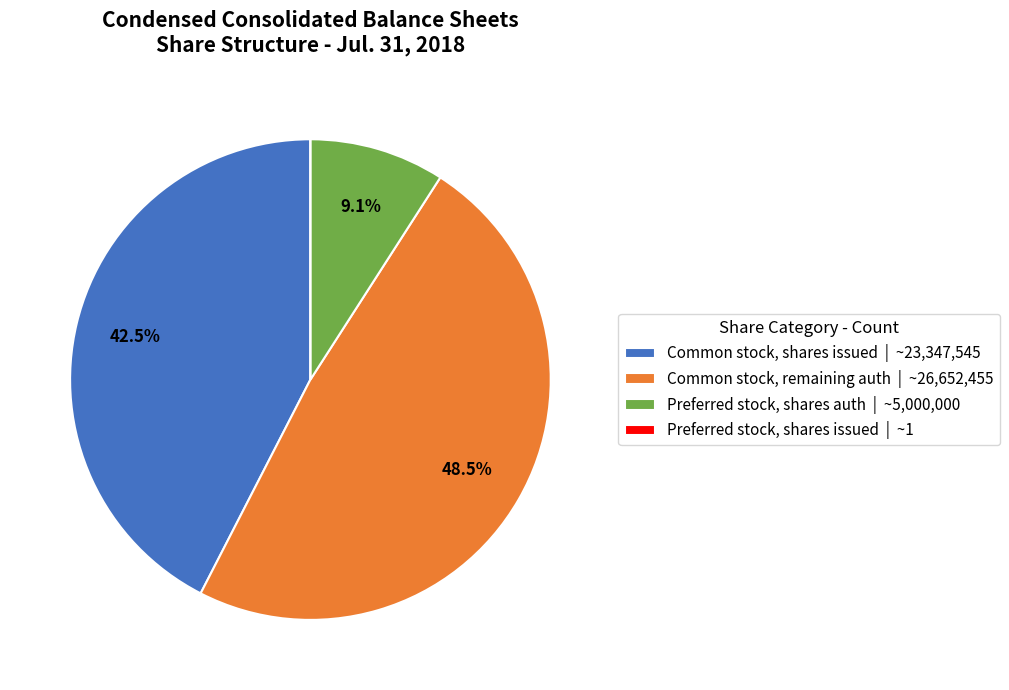

Is the sum of Preferred stock, shares auth | ~5,000,000 and Common stock, shares issued | ~23,347,545 greater than half?

Yes